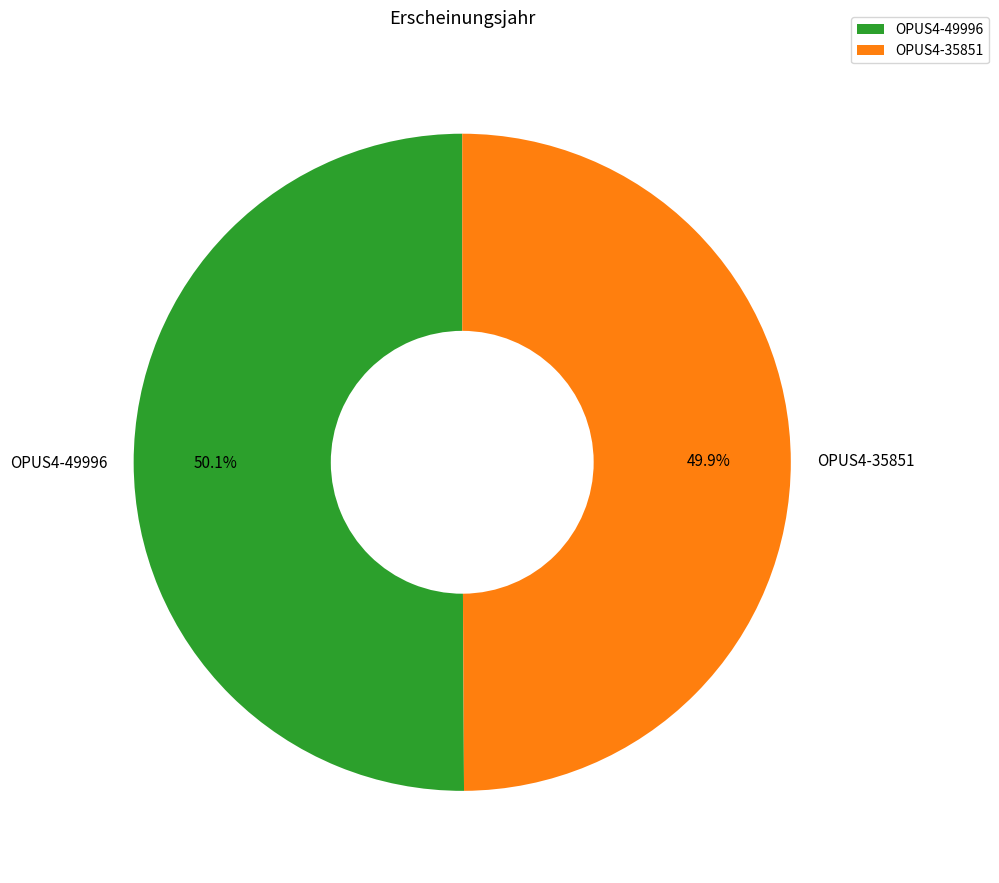

What percentage do OPUS4-35851 and OPUS4-49996 together represent?

100.0%